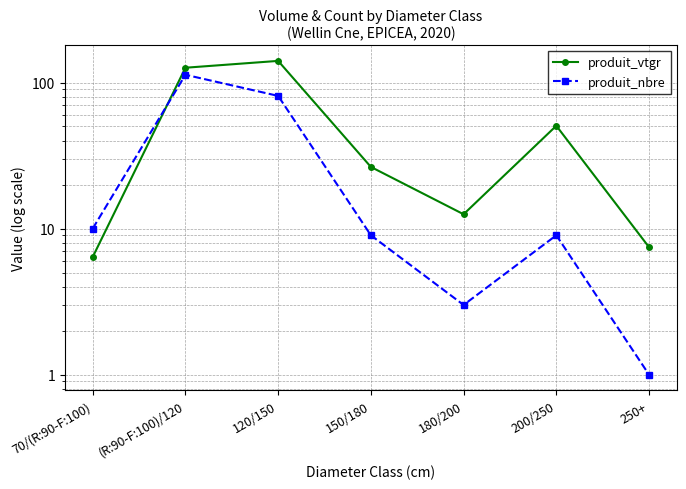

How many data points in produit_vtgr are above 26?

4